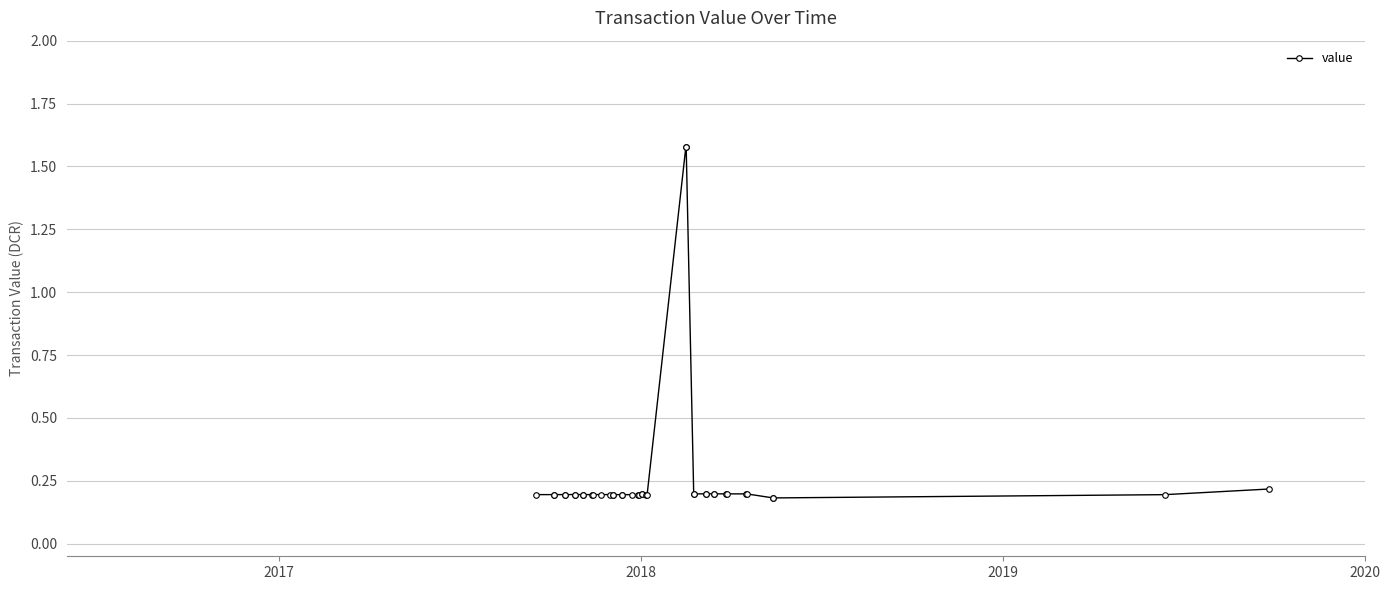

How many values are between 0 and 1?

38